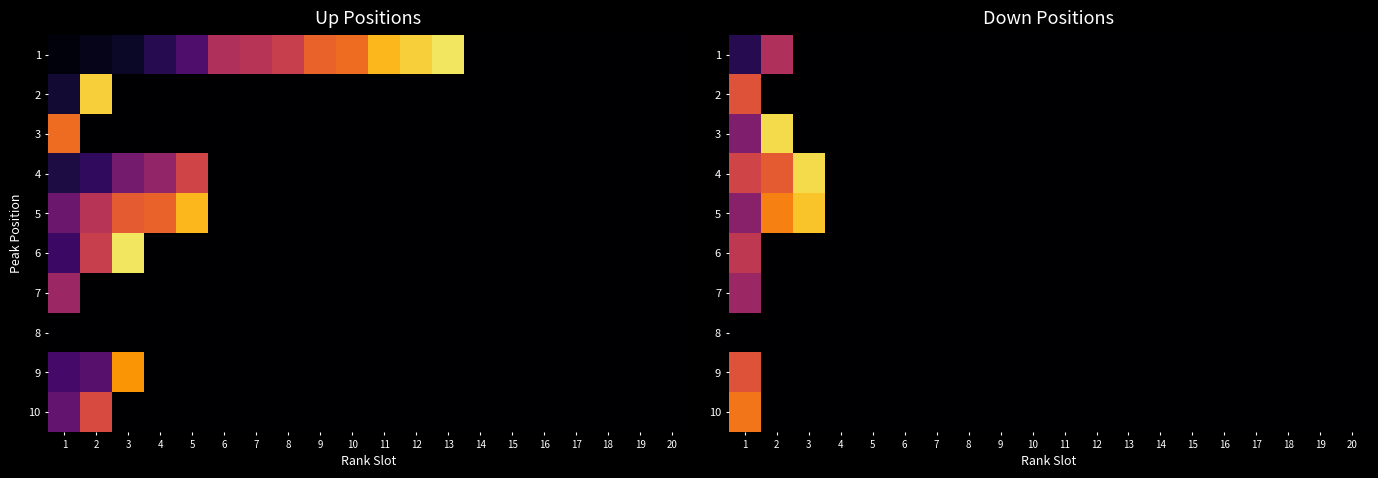

What is the sum of the 6 values at 14 and 1?

22